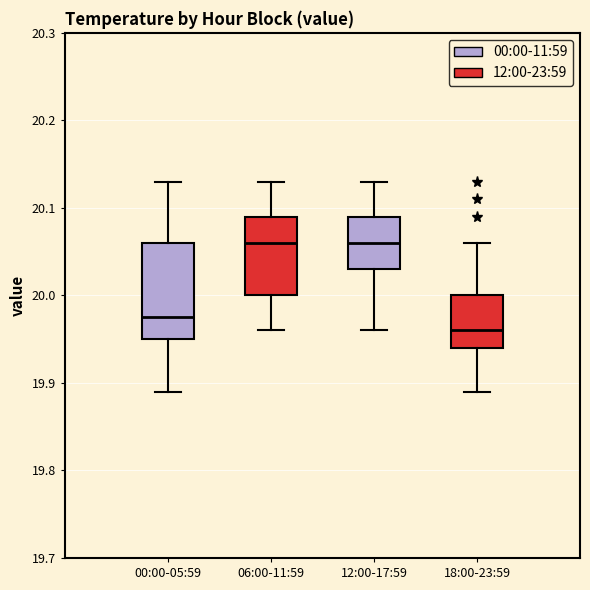

Reading left to right, read every box against the y-axis: the position of its median line, the range the box covers, and the ends of its whiskers. The values are not printed on the chart, so give them approximately, as read against the axis.

00:00-05:59: median 19.98, box 19.95 to 20.06, whiskers 19.89 to 20.13
06:00-11:59: median 20.06, box 20.00 to 20.09, whiskers 19.96 to 20.13
12:00-17:59: median 20.06, box 20.03 to 20.09, whiskers 19.96 to 20.13
18:00-23:59: median 19.96, box 19.94 to 20.00, whiskers 19.89 to 20.06